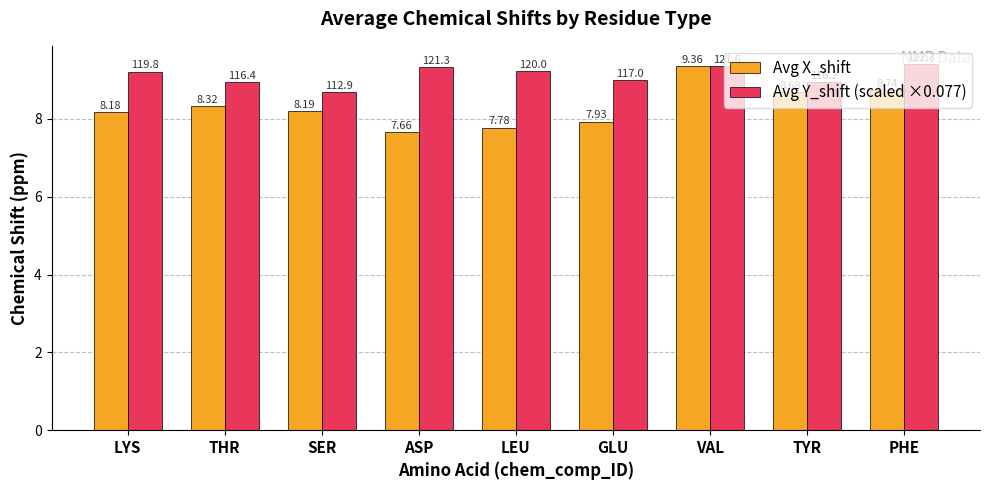

Rank the categories by Avg Y_shift (scaled ×0.077) value from highest to lowest.

PHE, VAL, ASP, LEU, LYS, GLU, THR, TYR, SER